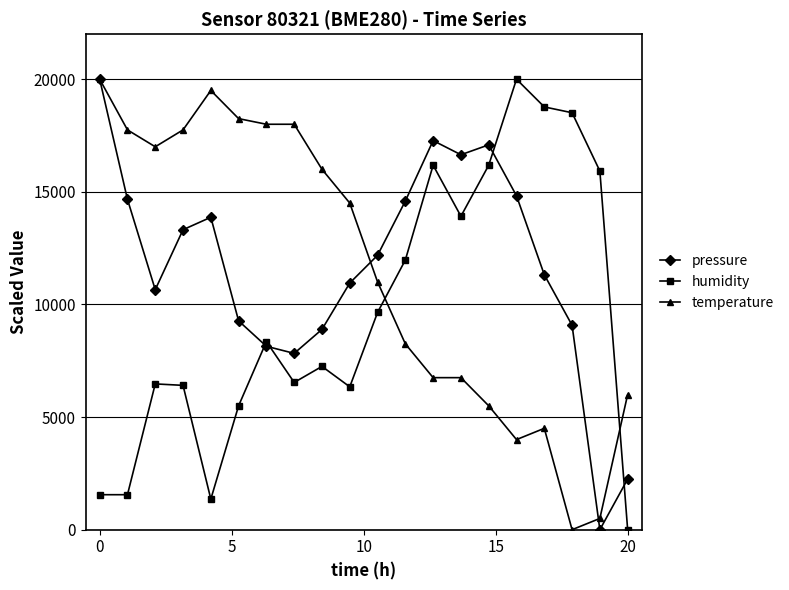

True or false: pressure has more than 1 interior local peaks.

True